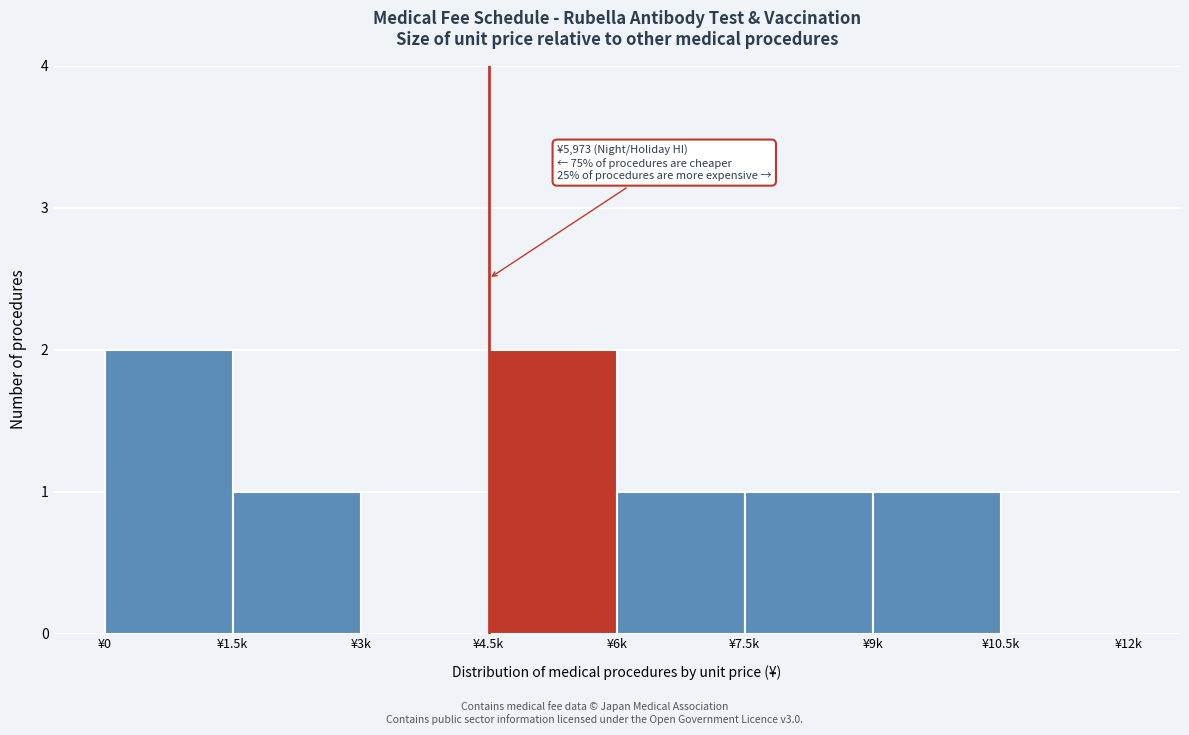

Reading left to right, list all the values displayed in this chart.

¥0=2	¥1.5k=1	¥3k=0	¥4.5k=2	¥6k=1	¥7.5k=1	¥9k=1	¥10.5k=0